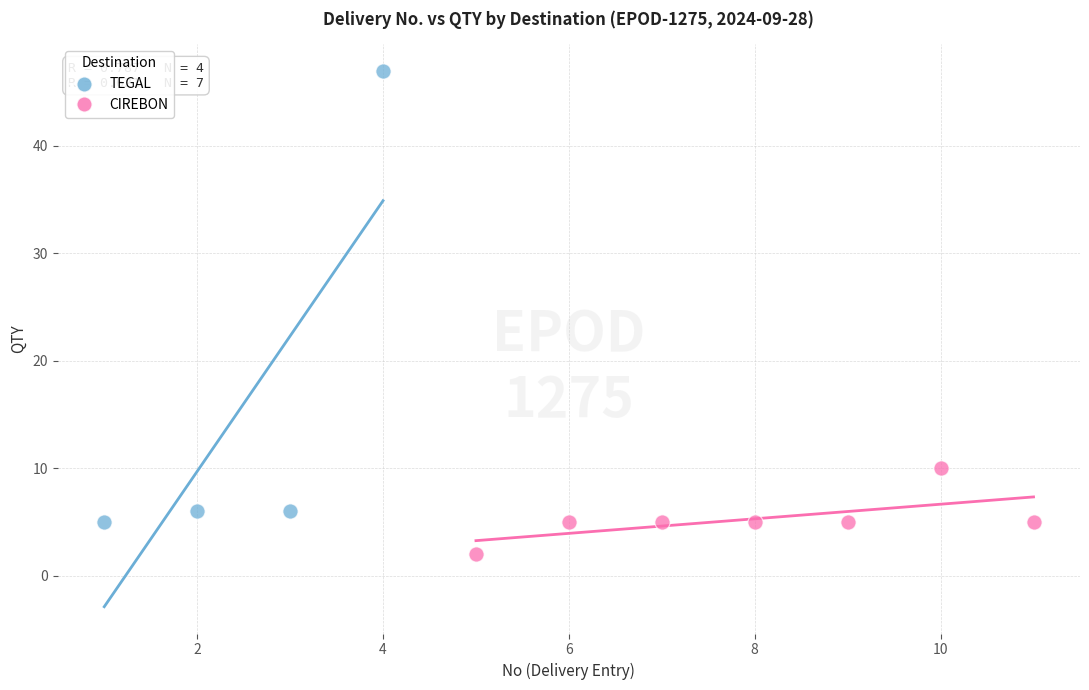

Which series contains the highest Y value?

TEGAL